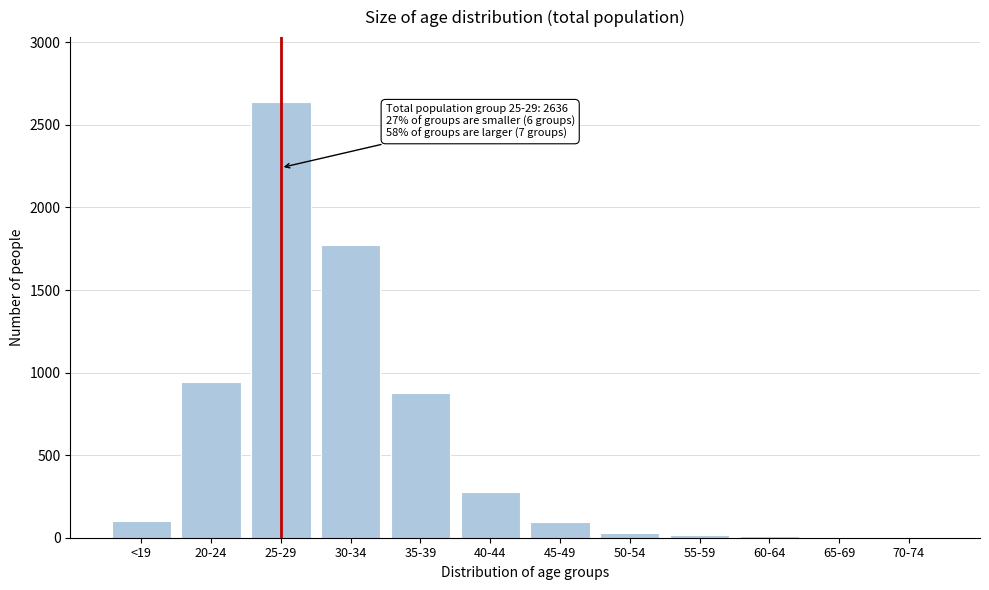

Which label corresponds to the largest value in the chart?

25-29